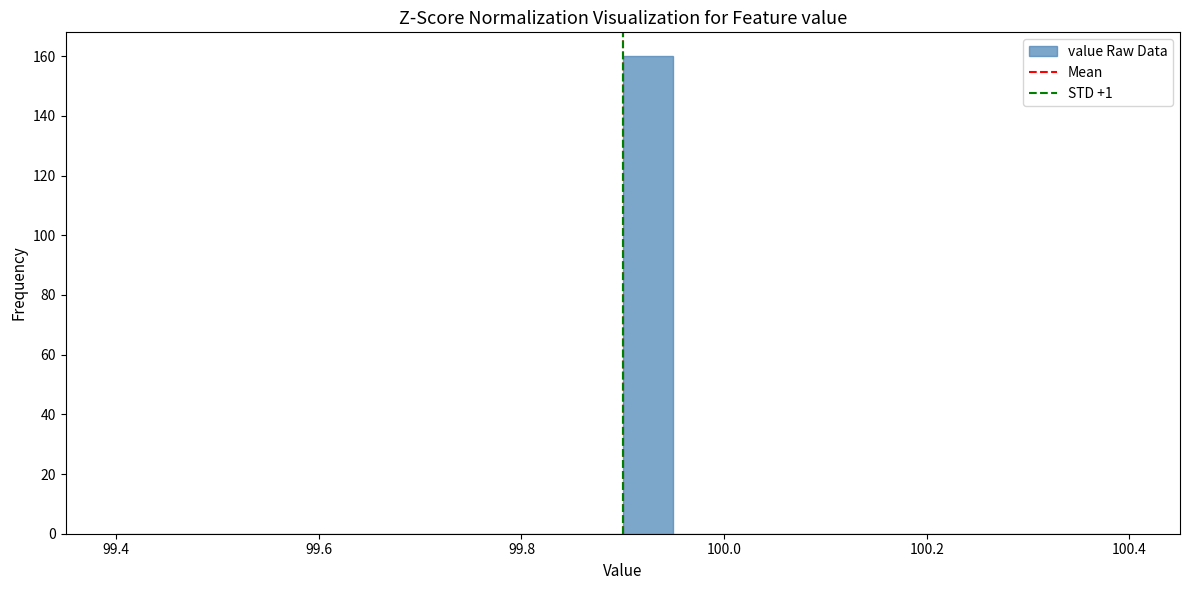

Read against the x-axis, roughly where is the centre of the tallest bar?

99.92